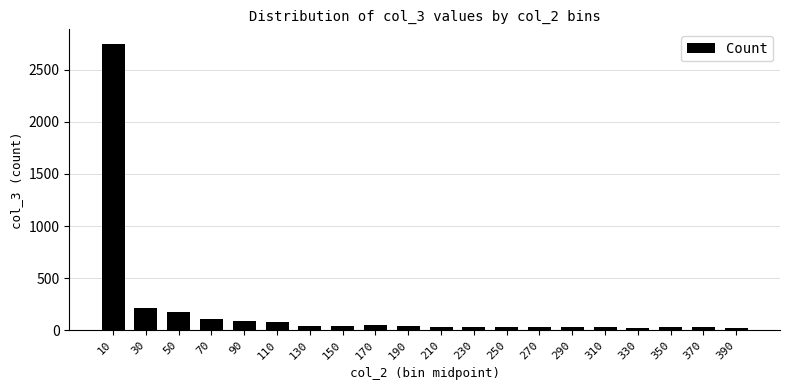

True or false: the data shows 33 at 230.

True